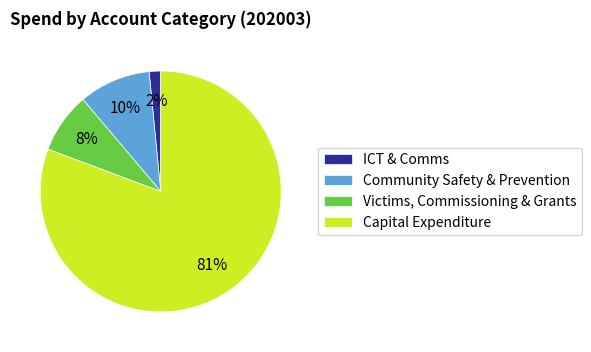

To the nearest percent, what percentage of the pie is Community Safety & Prevention?

10%